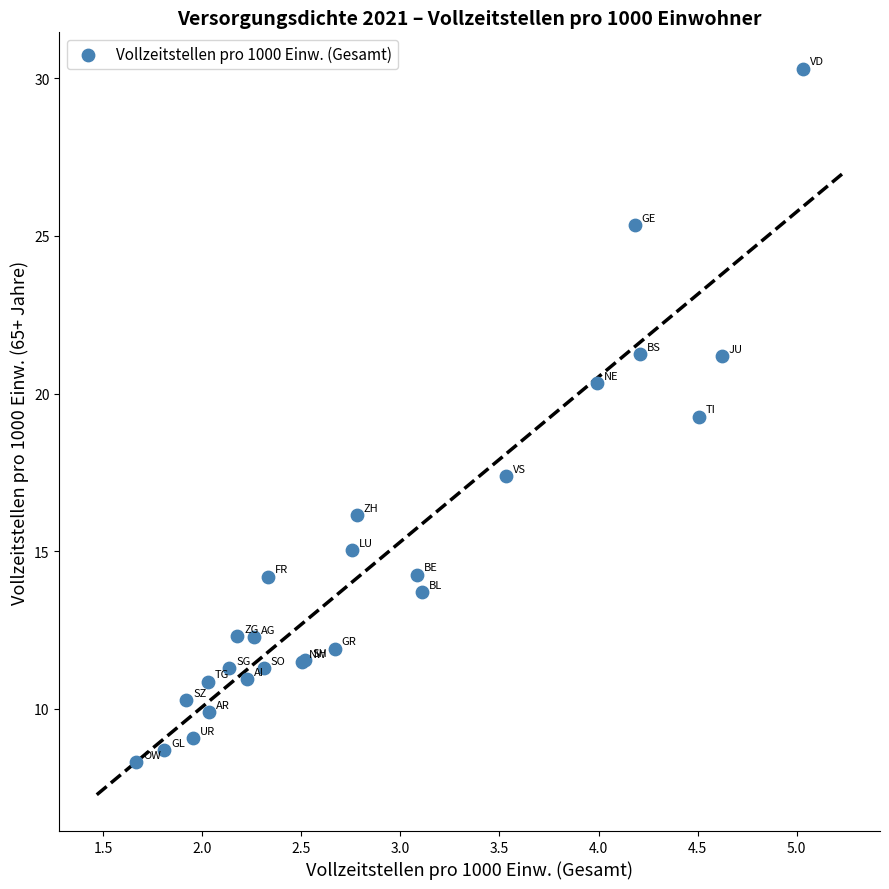

What Y value in the scatter plot is closest to 19?

19.3